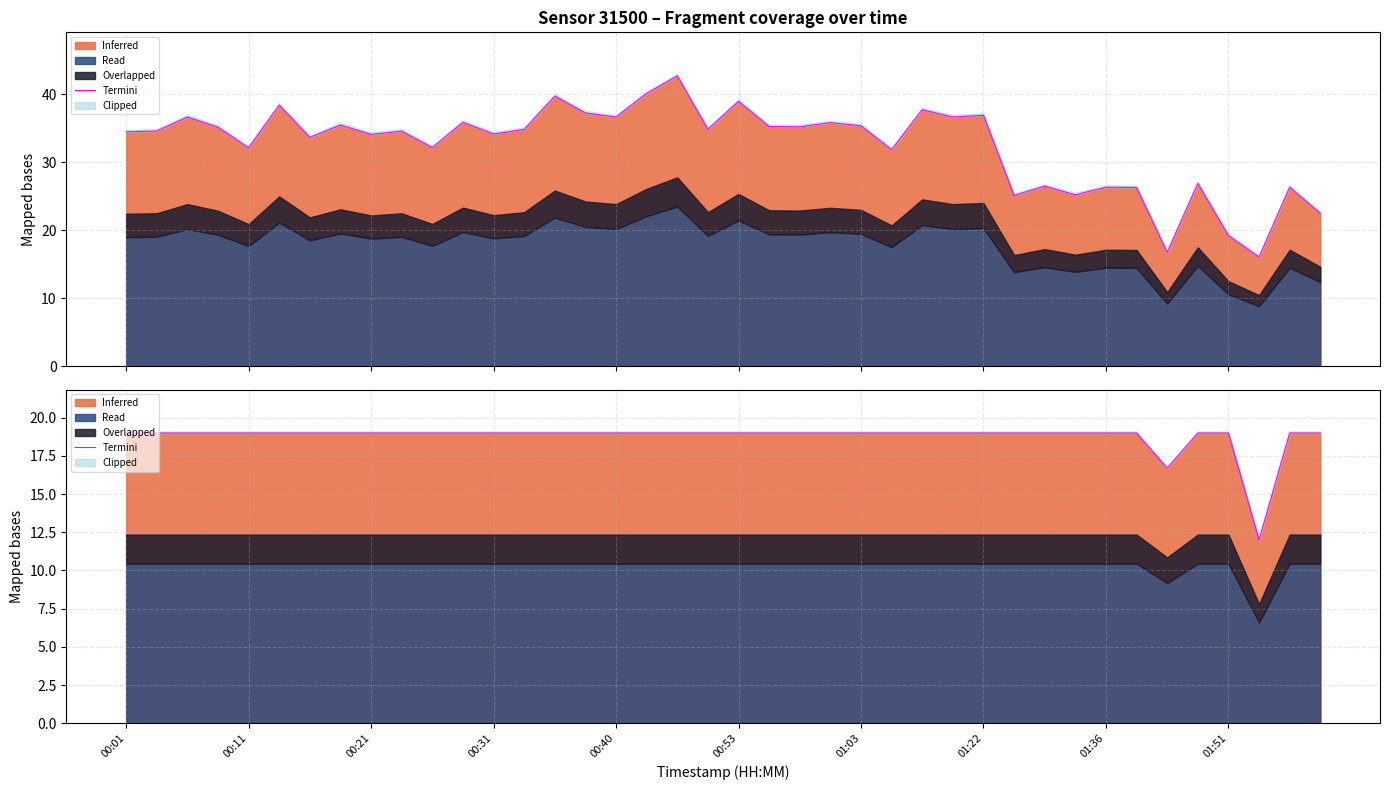

The value at 21 is 28.5. True or false?

False